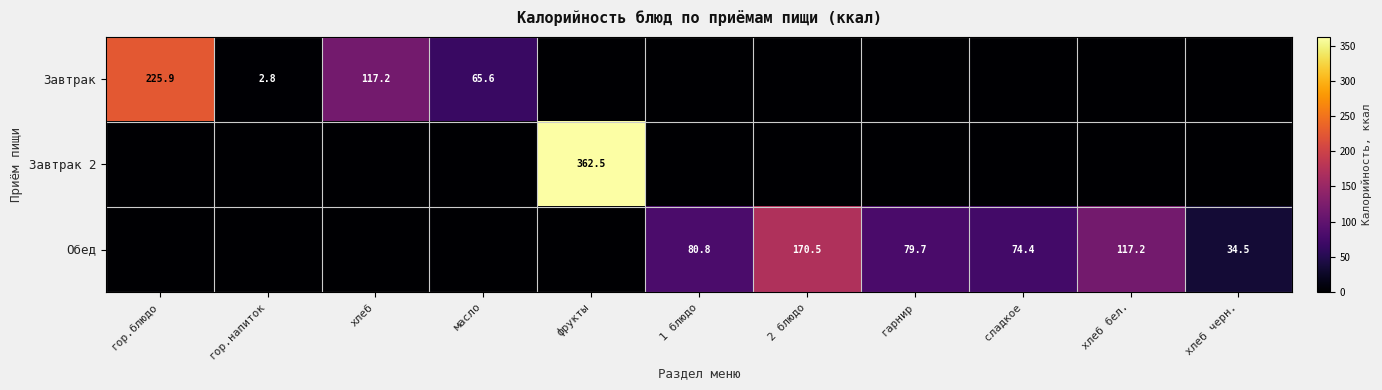

The value of Обед at сладкое is 74.4. True or false?

True